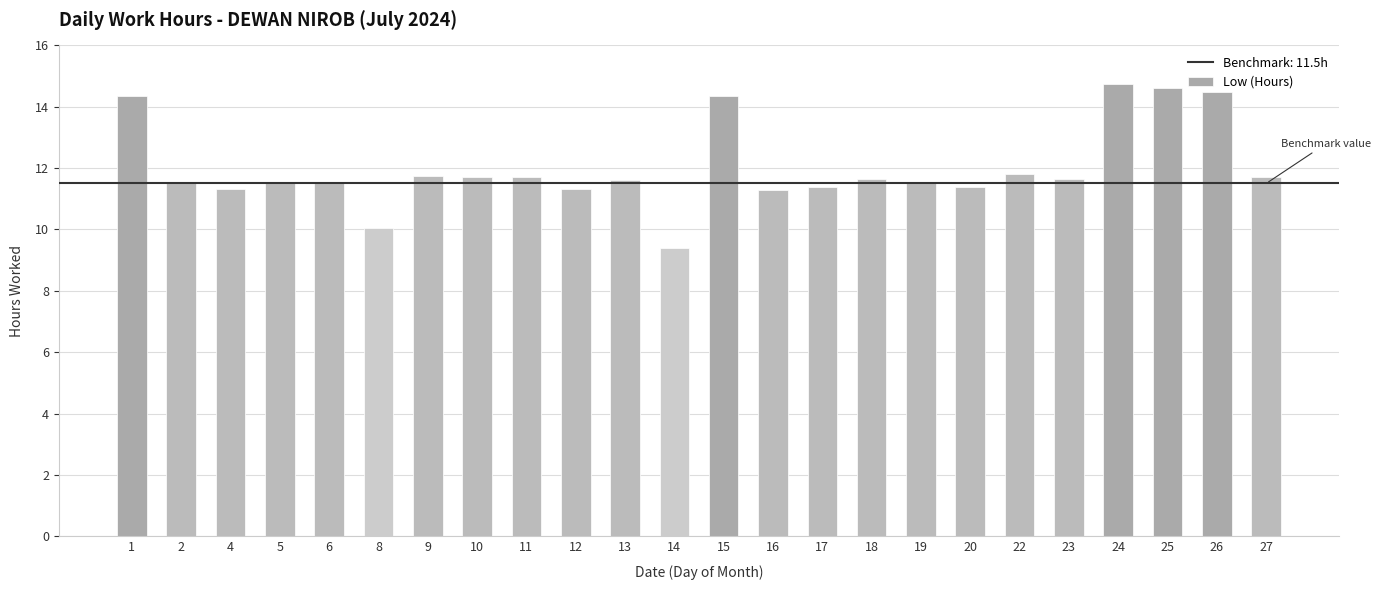

What is the change in value from 2 to 16?

-0.2